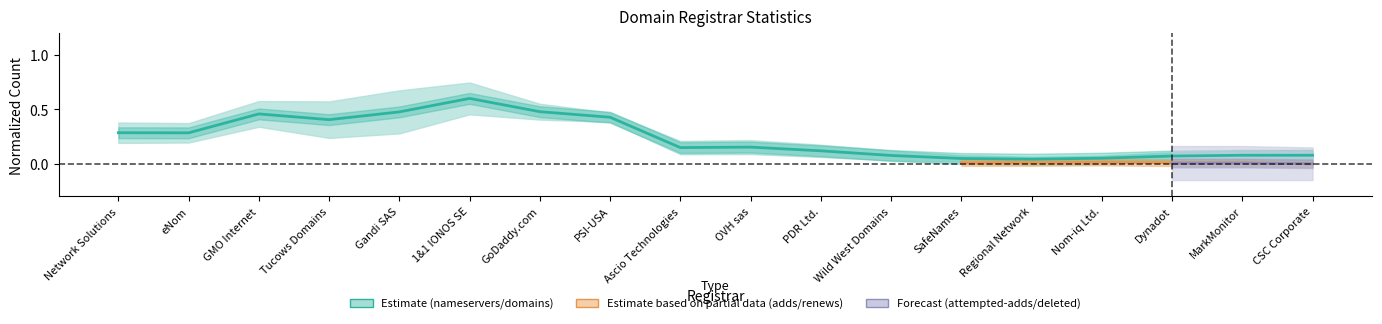

Rank the categories by value from highest to lowest.

1&1 IONOS SE, GoDaddy.com, Gandi SAS, GMO Internet, PSI-USA, Tucows Domains, Network Solutions, eNom, OVH sas, Ascio Technologies, PDR Ltd., MarkMonitor, CSC Corporate, Wild West Domains, Dynadot, Nom-iq Ltd., SafeNames, Regional Network